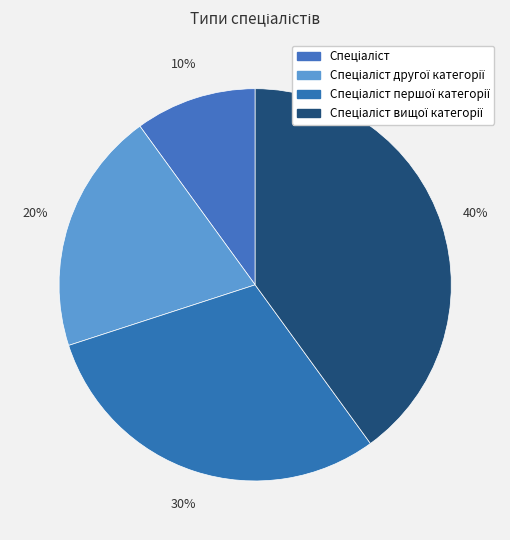

Count the number of slices in the pie.

4